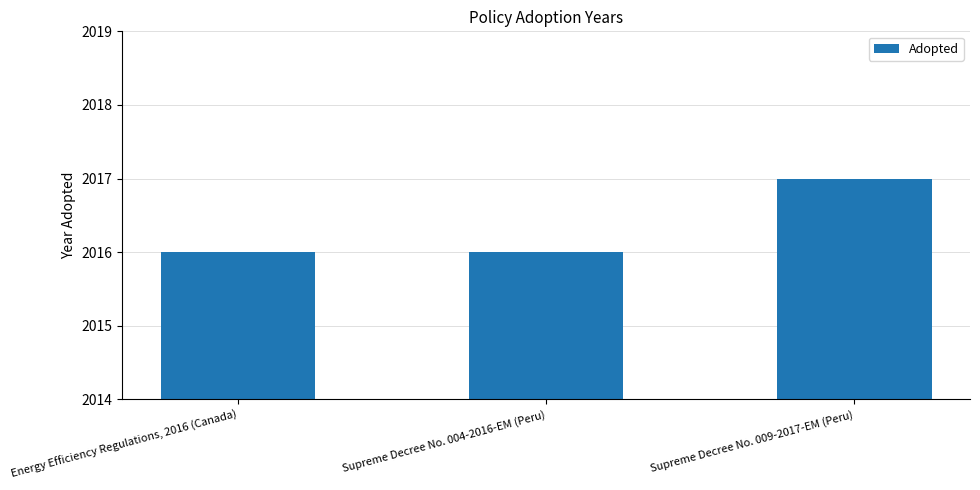

Reading left to right, list all the values displayed in this chart.

Energy Efficiency Regulations, 2016 (Canada)=2016	Supreme Decree No. 004-2016-EM (Peru)=2016	Supreme Decree No. 009-2017-EM (Peru)=2017